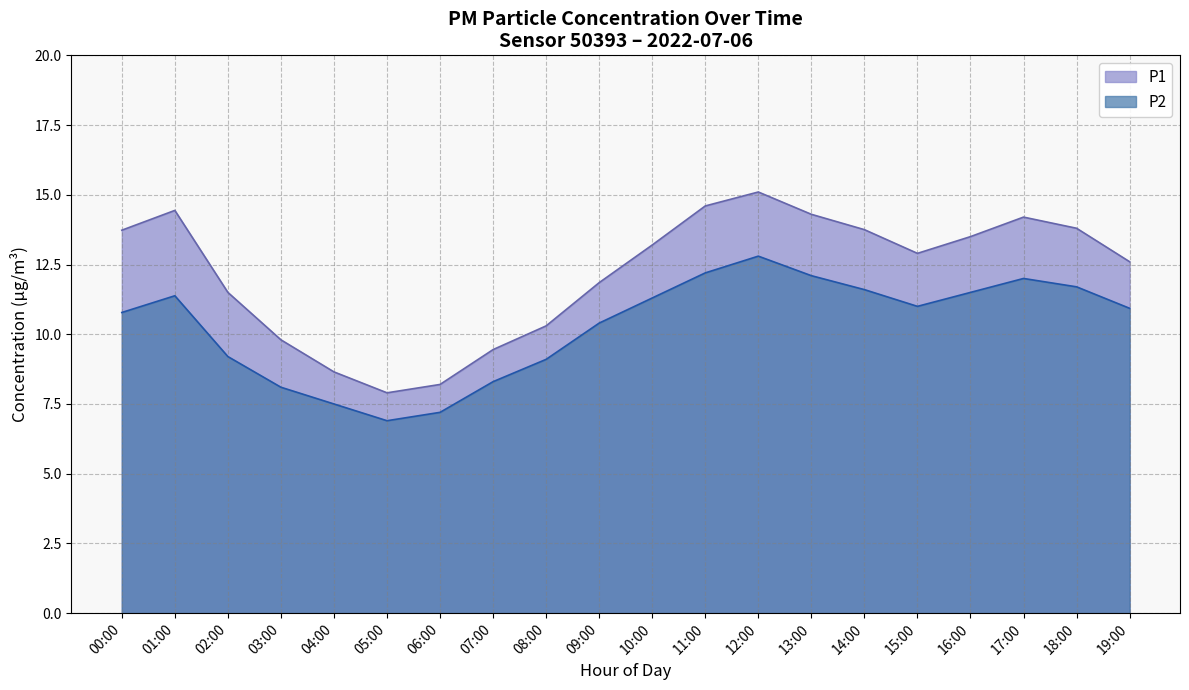

How many values in the P1 series are below 13?

10